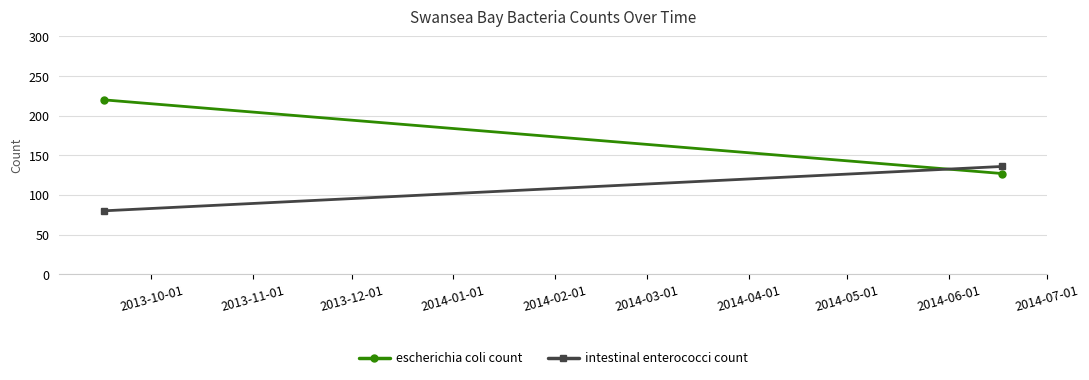

What is the total value across all series at 2013-10-01?

300